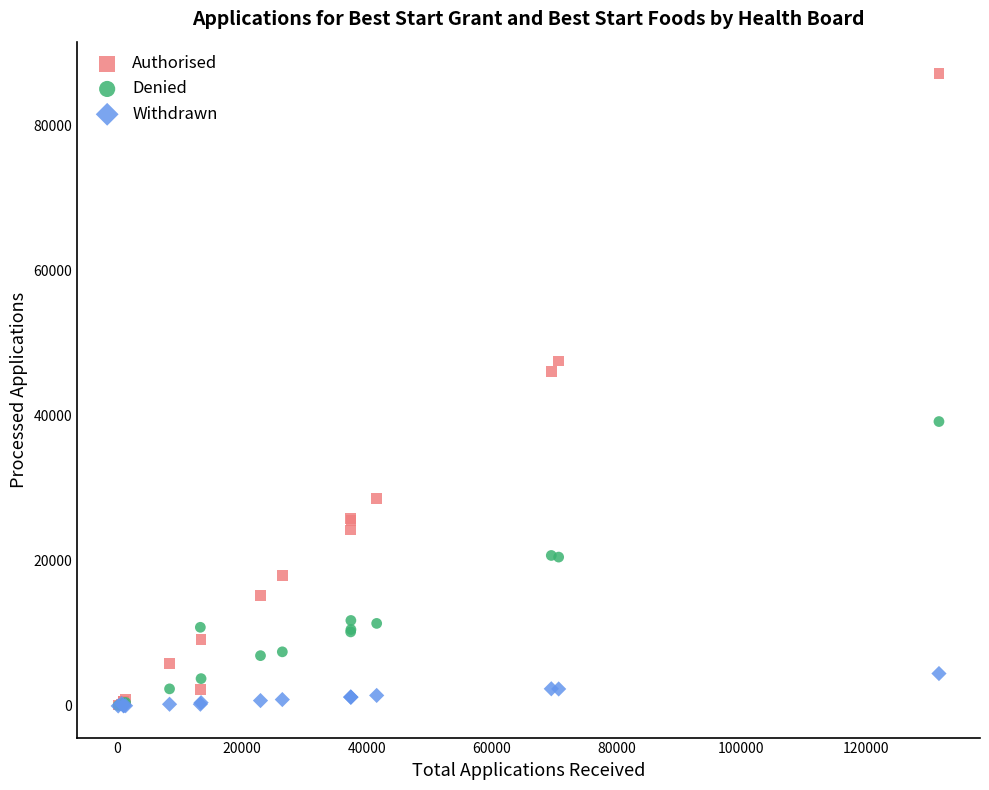

Which series reaches the maximum Y coordinate?

Authorised